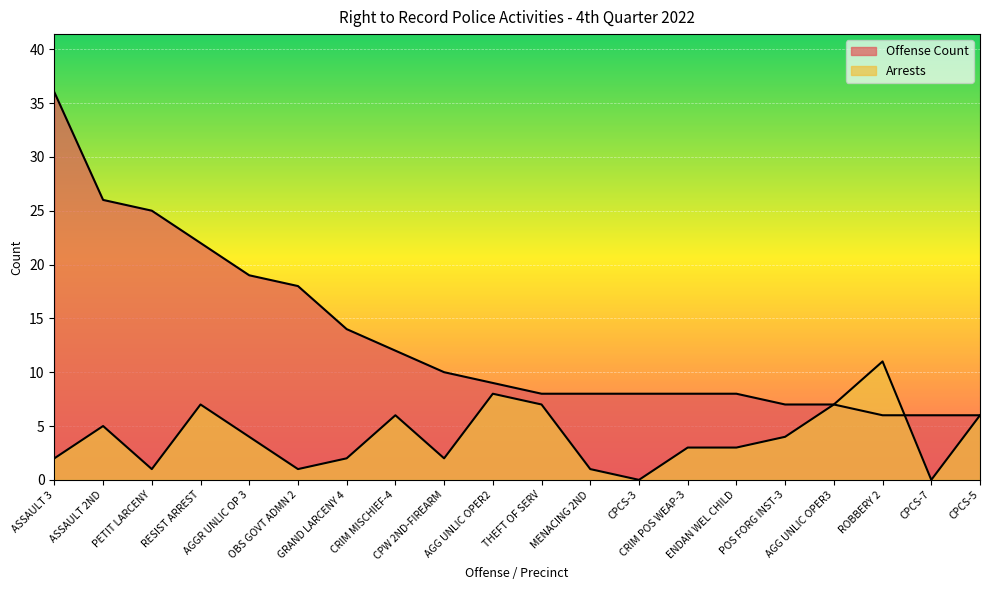

Which series has the largest total across all categories?

Offense Count